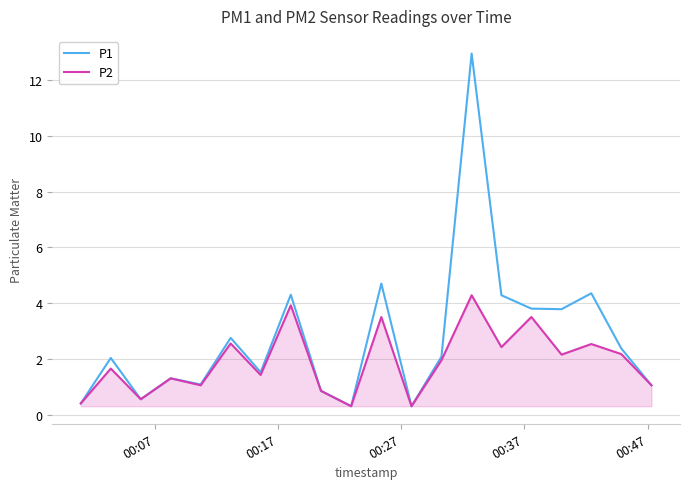

What is the smallest value displayed?

0.3